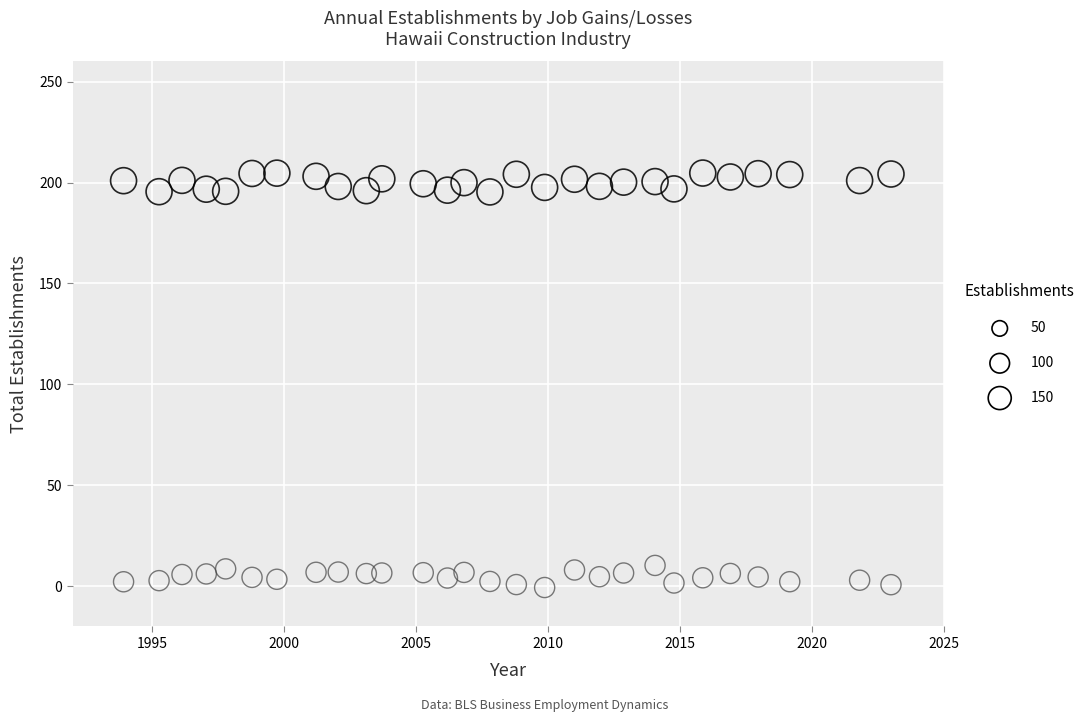

Across all data points, what is the range of X values (max minus min)?

29.1